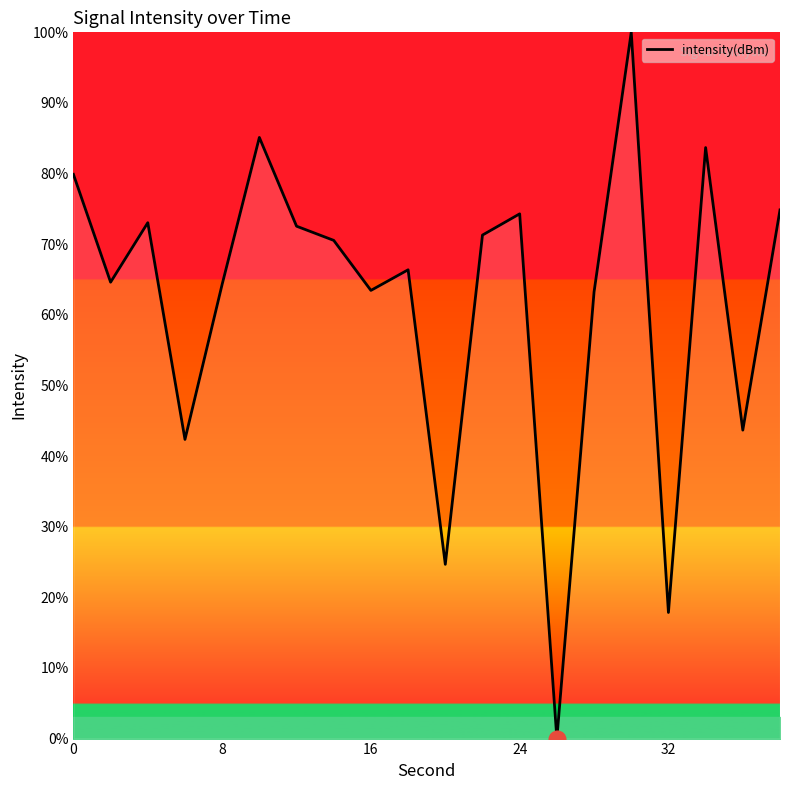

What is the maximum value shown in the chart?

100.0